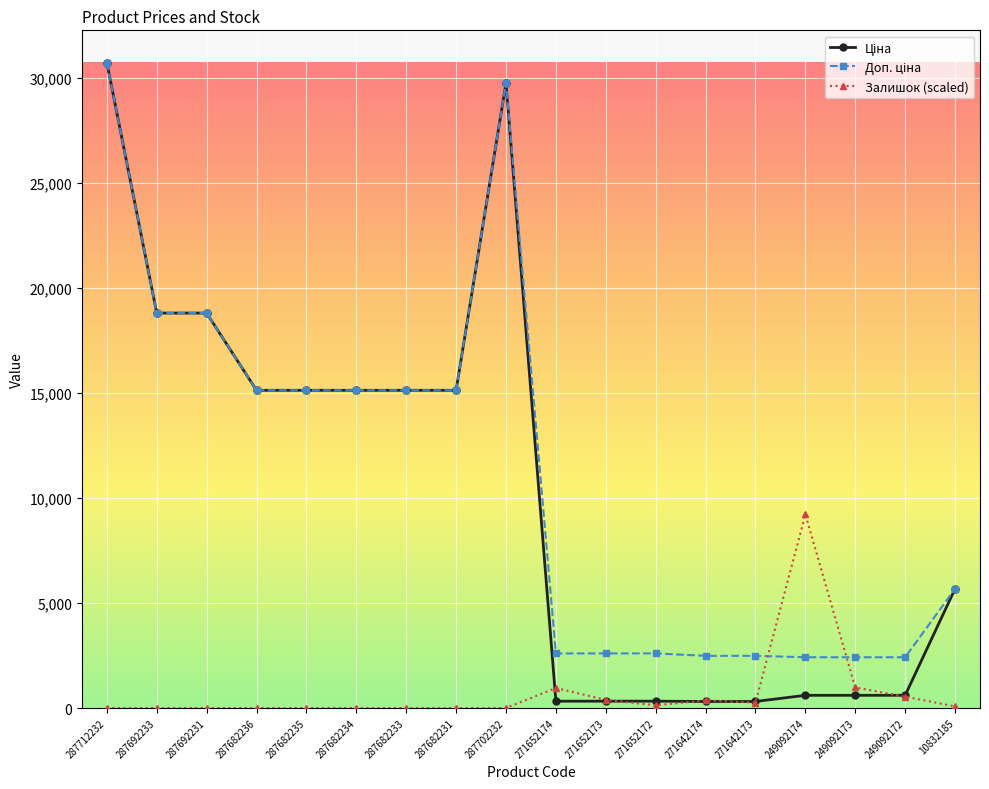

At how many categories does at least one series exceed 20915?

2